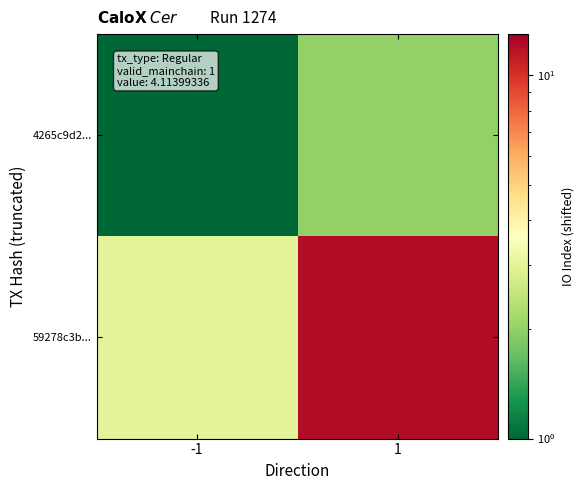

Reading right to left, transcribe all the data shown in this chart.

4265c9d2...: 1=2	-1=1
59278c3b...: 1=12	-1=3